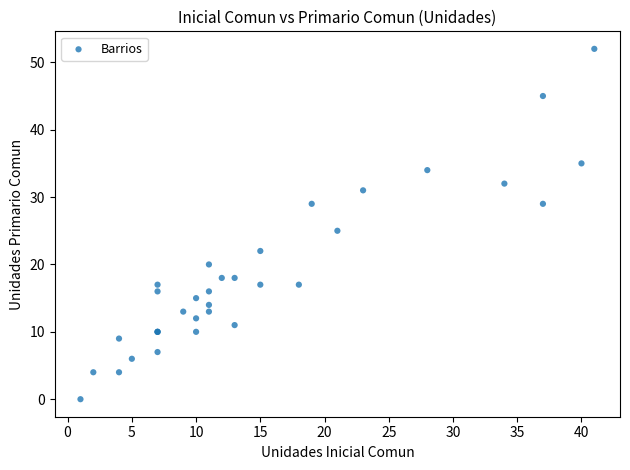

What Y value in the scatter plot is closest to 26?

25